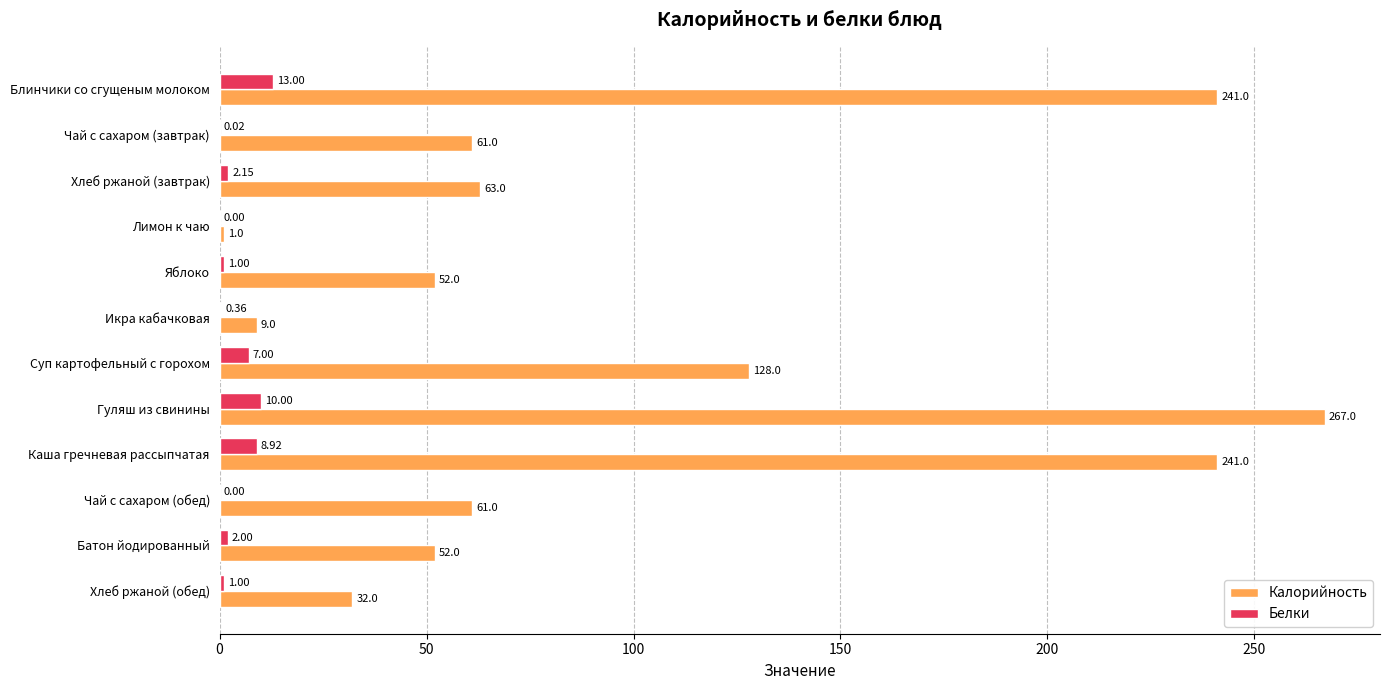

At which category is the sum across all series the highest?

Гуляш из свинины